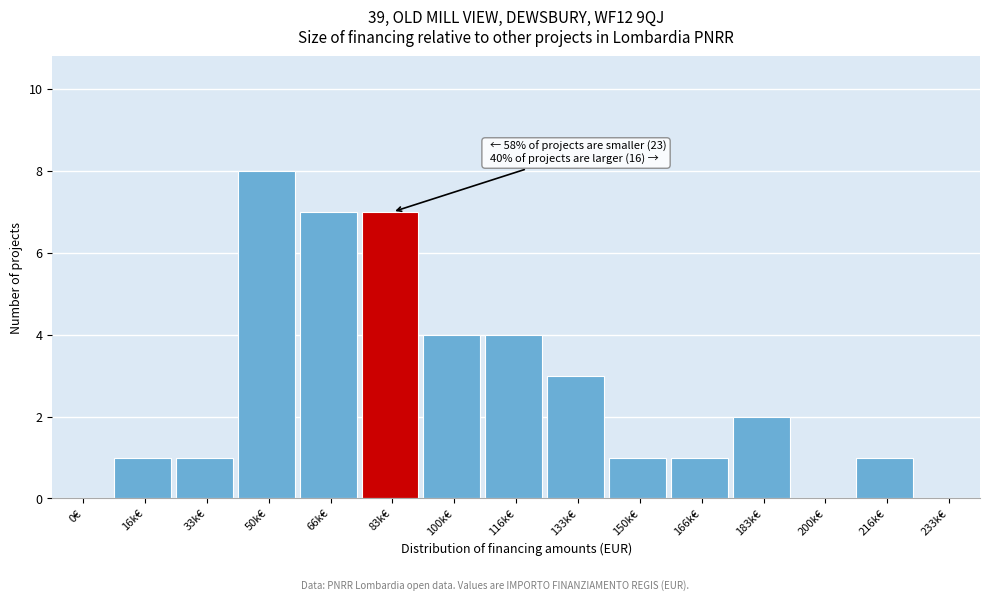

Reading left to right, extract all data points from this chart.

0€=0	16k€=1	33k€=1	50k€=8	66k€=7	83k€=7	100k€=4	116k€=4	133k€=3	150k€=1	166k€=1	183k€=2	200k€=0	216k€=1	233k€=0